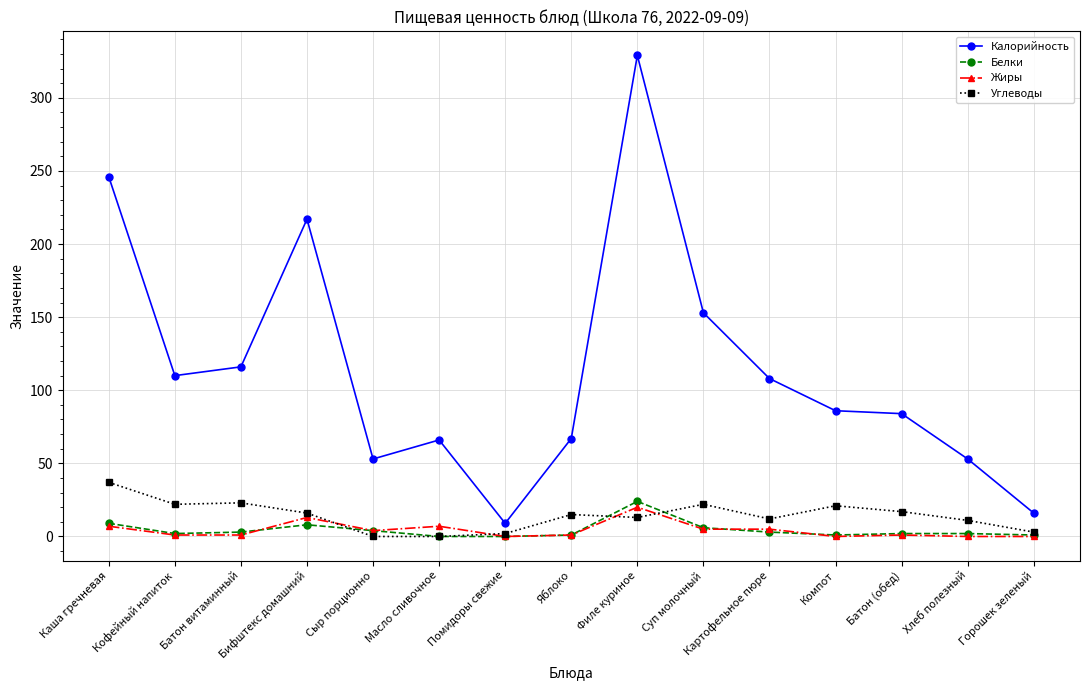

Does the chart have visible grid lines?

Yes